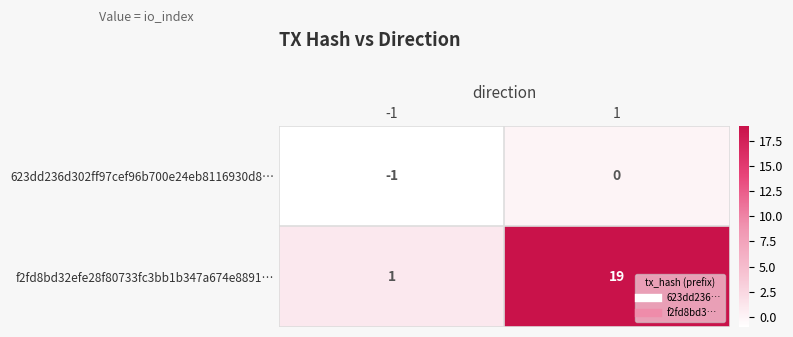

How many categories are shown in the chart?

2